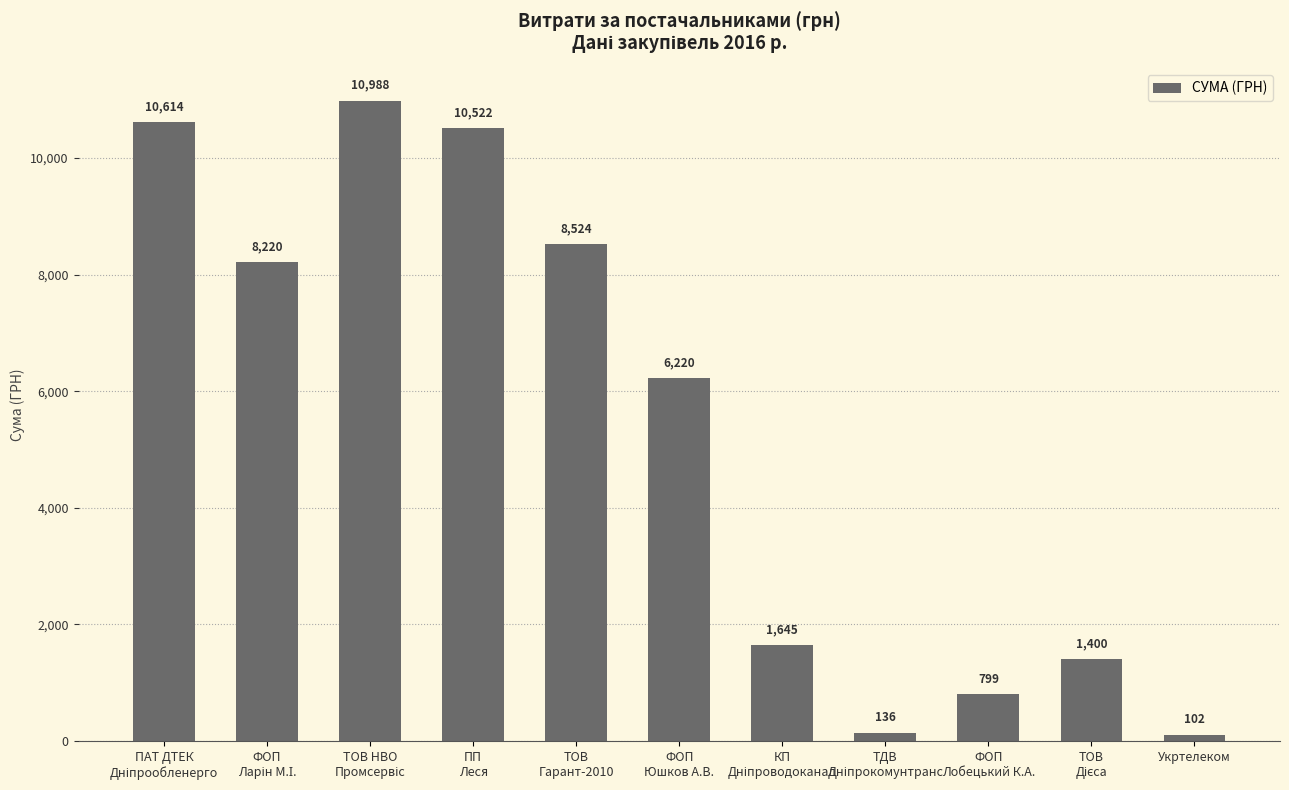

What position from the right is Укртелеком?

1